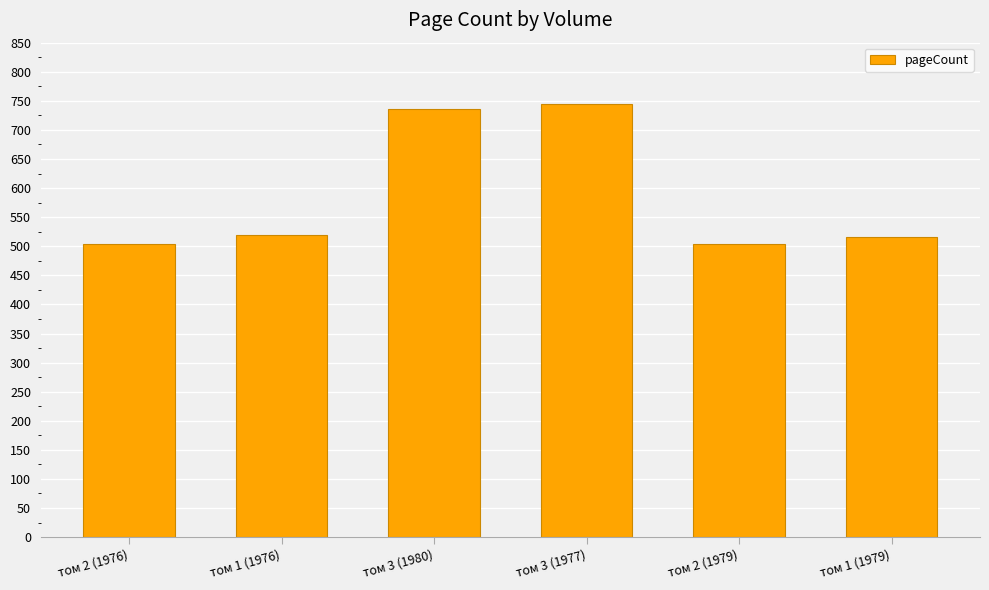

What is the smallest value displayed?

504